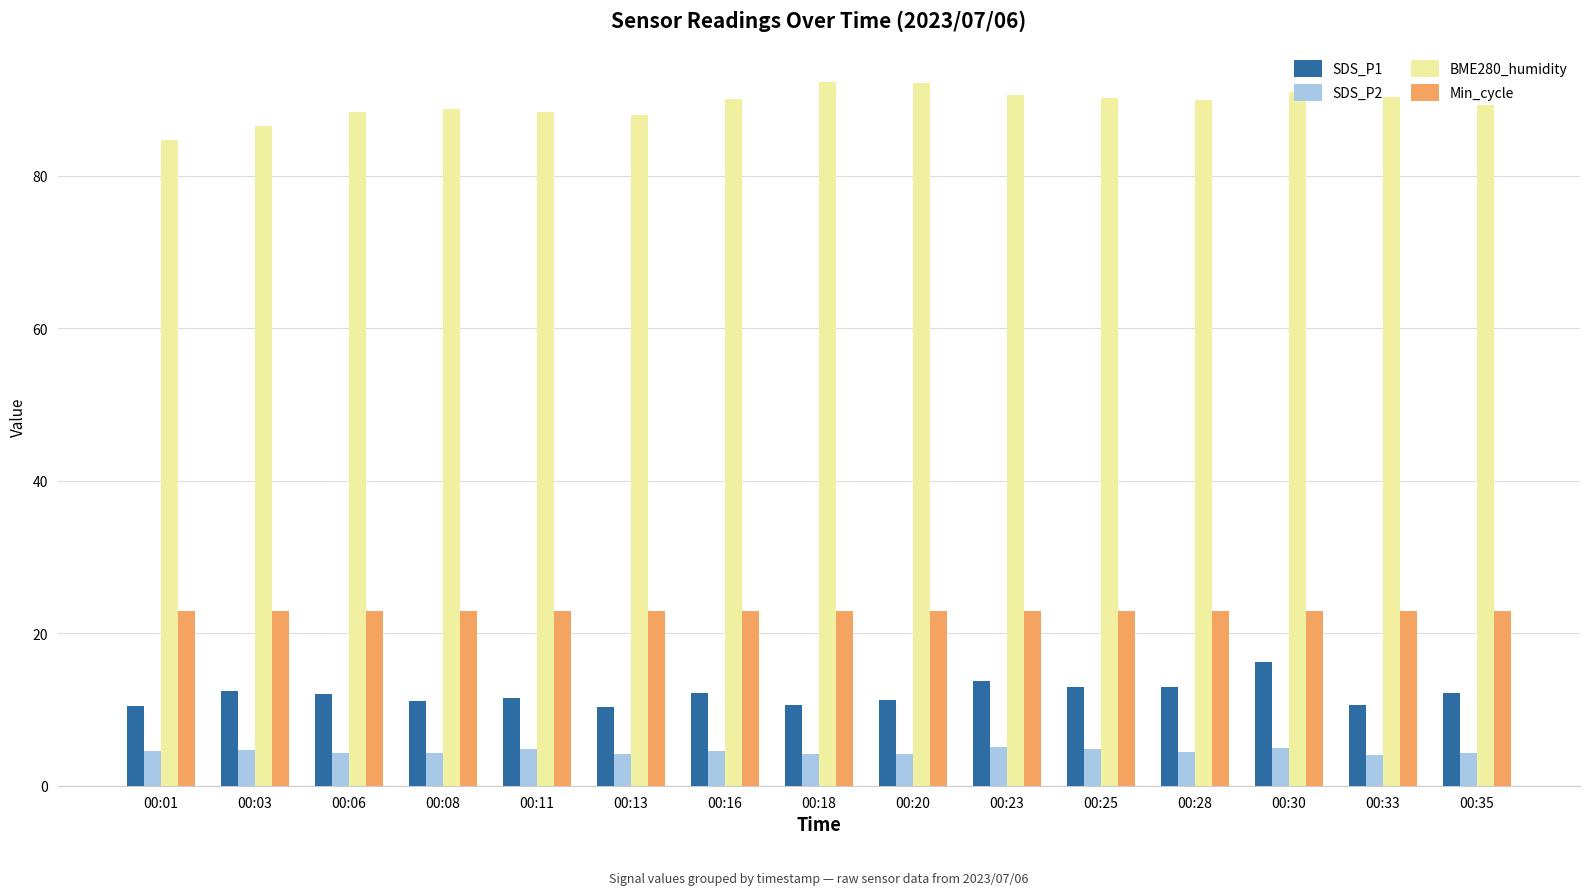

The BME280_humidity series shows 92.2 at 00:20. True or false?

True